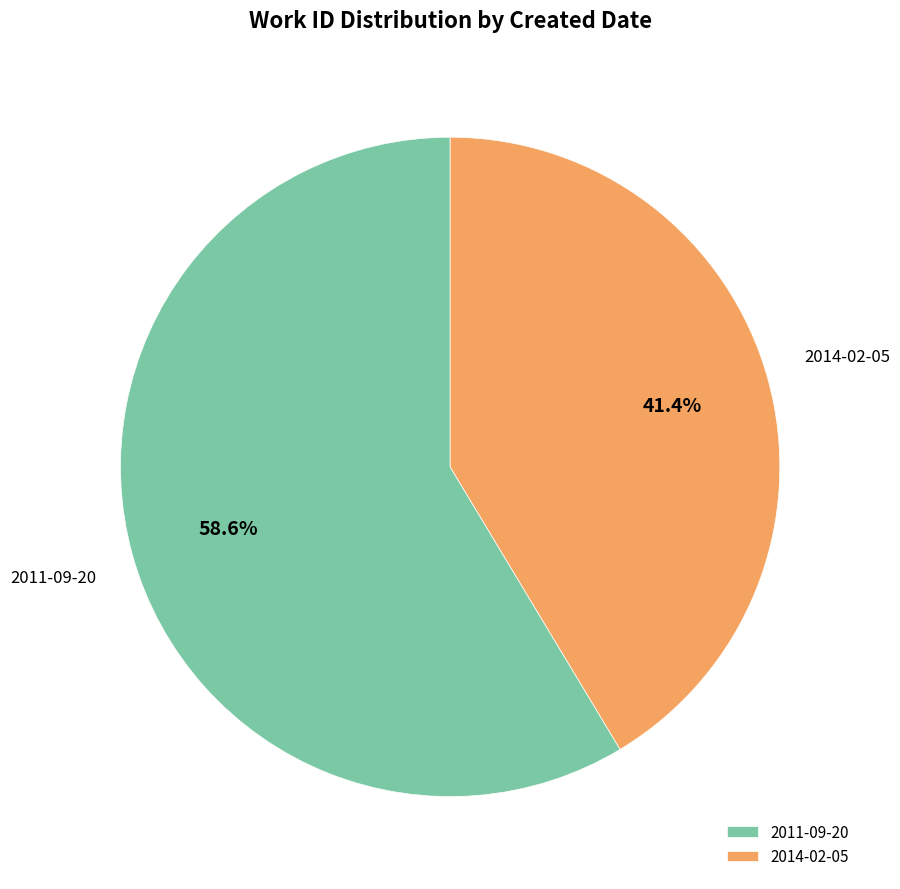

Rank the categories by value from highest to lowest.

2011-09-20, 2014-02-05